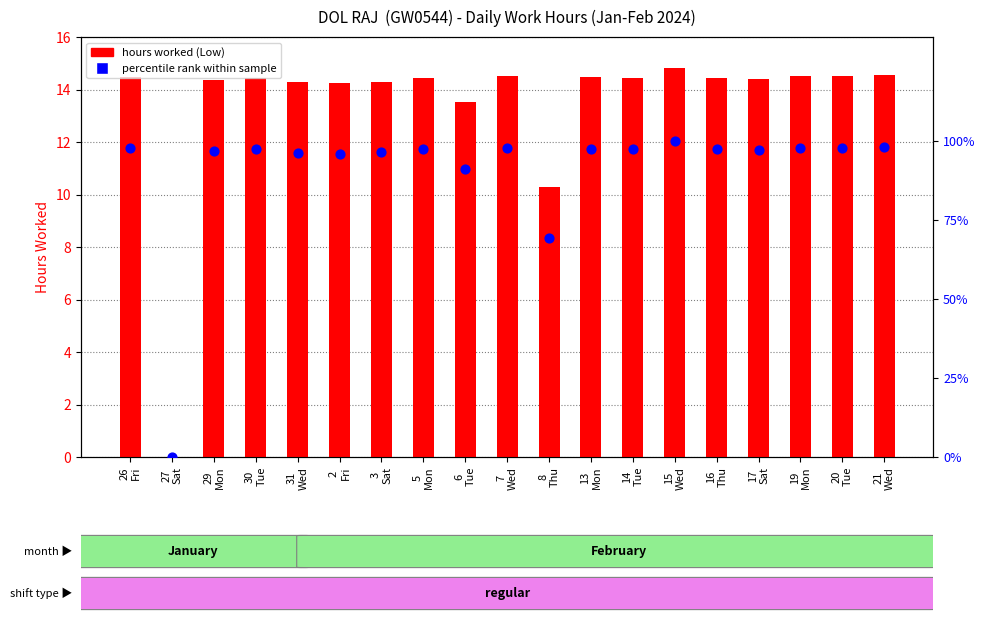

What are all the series names shown in the legend?

hours worked (Low), percentile rank within sample